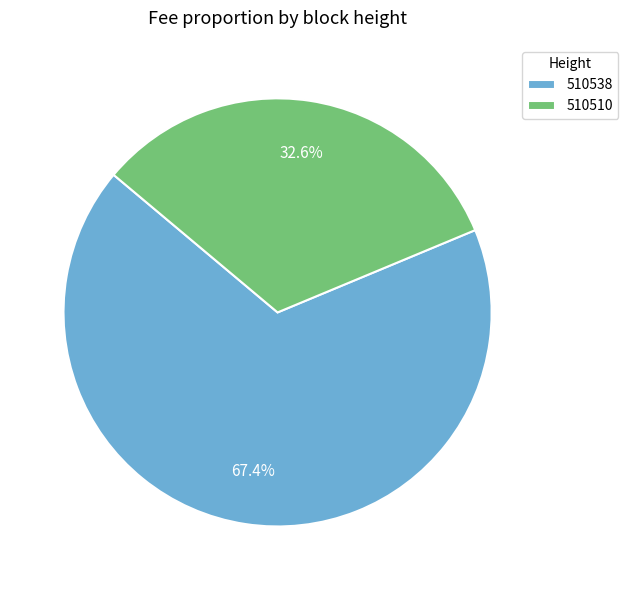

To the nearest percent, what is the average slice percentage?

50%